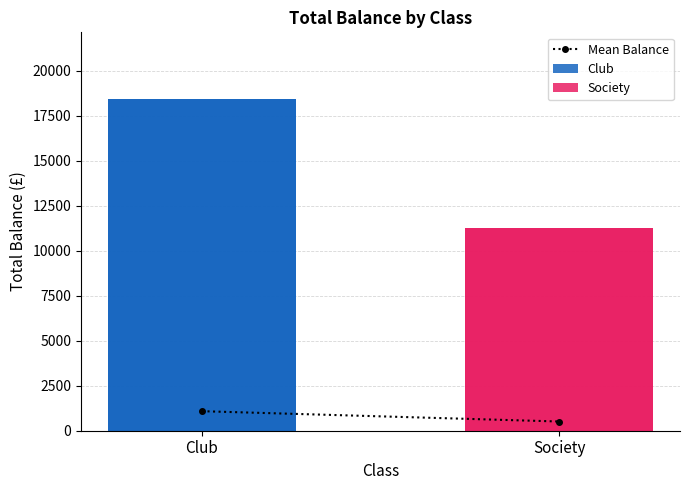

Which category has the highest value across all series?

Club